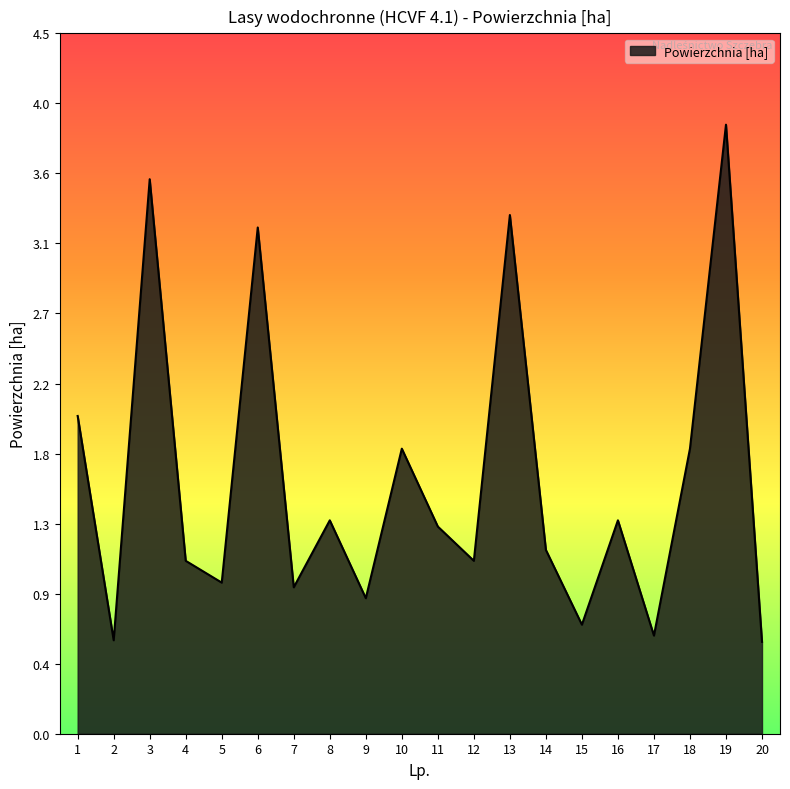

Reading right to left, transcribe all the data shown in this chart.

20=0.6	19=3.9	18=1.8	17=0.6	16=1.4	15=0.7	14=1.2	13=3.3	12=1.1	11=1.3	10=1.8	9=0.9	8=1.4	7=0.9	6=3.2	5=1.0	4=1.1	3=3.6	2=0.6	1=2.0